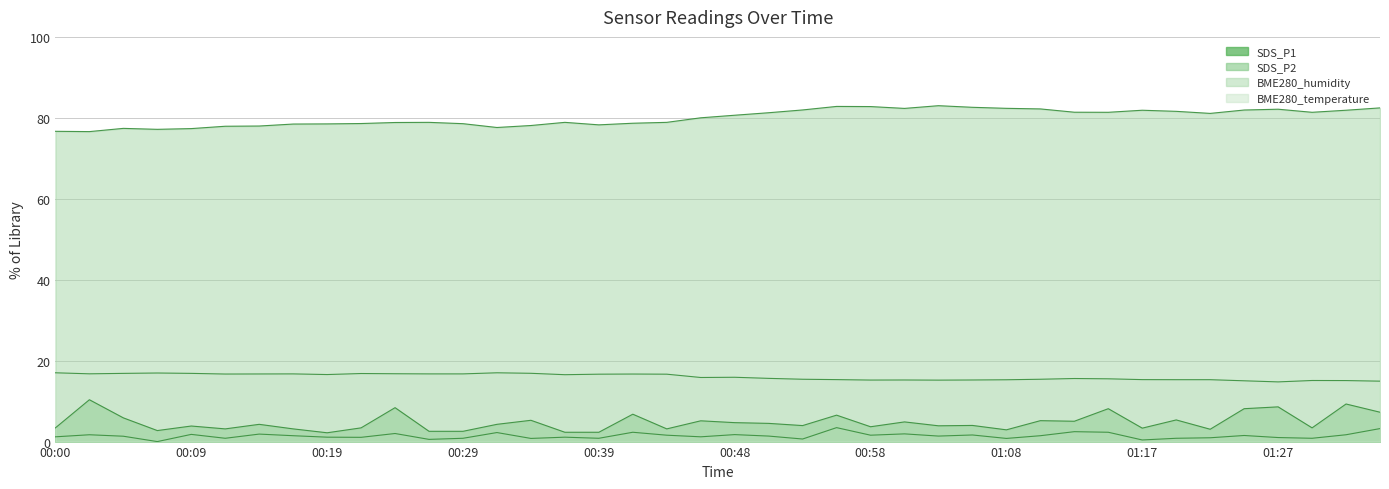

Which label corresponds to the largest value in the chart?

01:03